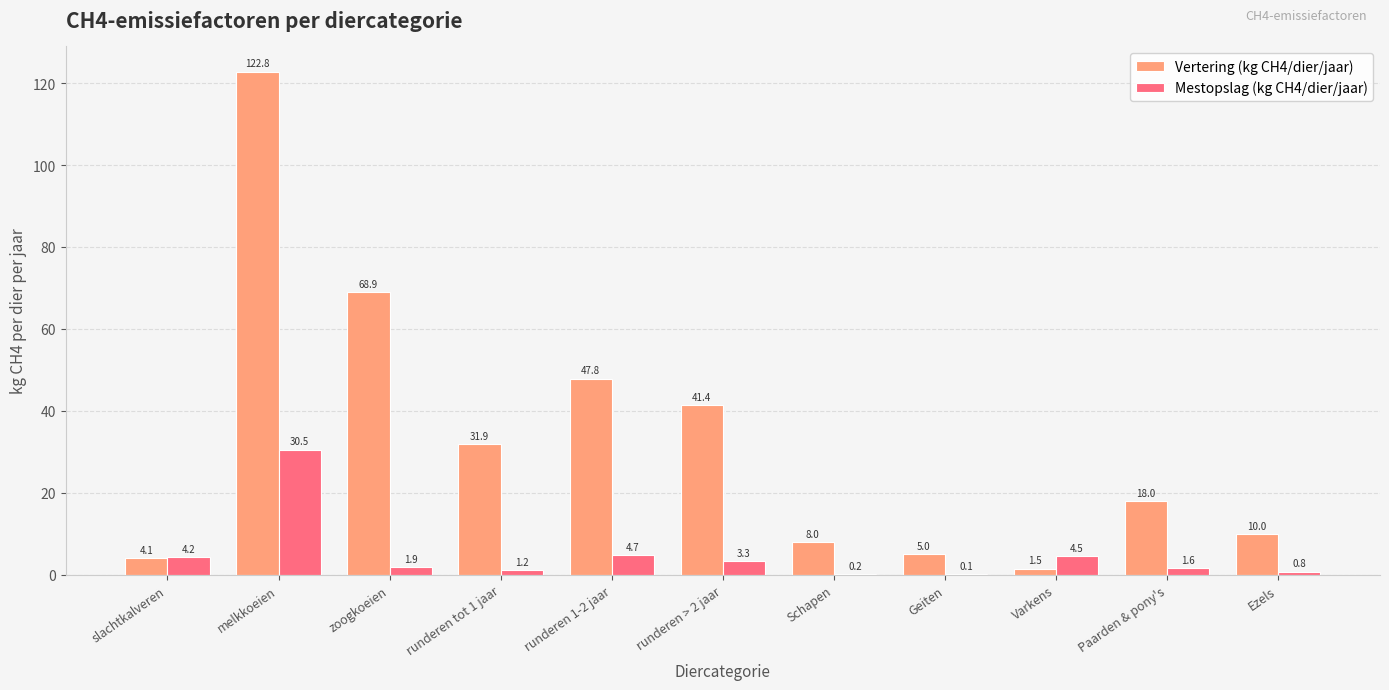

What is the difference between the Mestopslag (kg CH4/dier/jaar) values at runderen tot 1 jaar and Schapen?

1.0